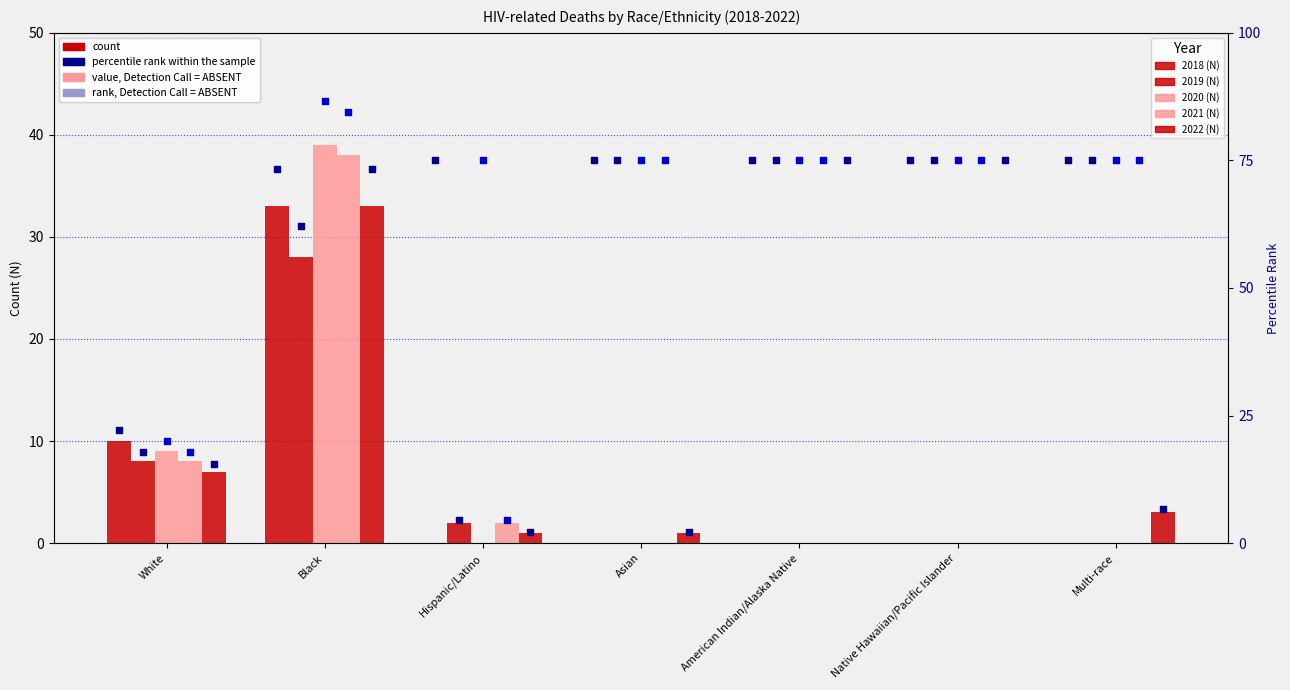

Which series has the largest total across all categories?

2020 (N)